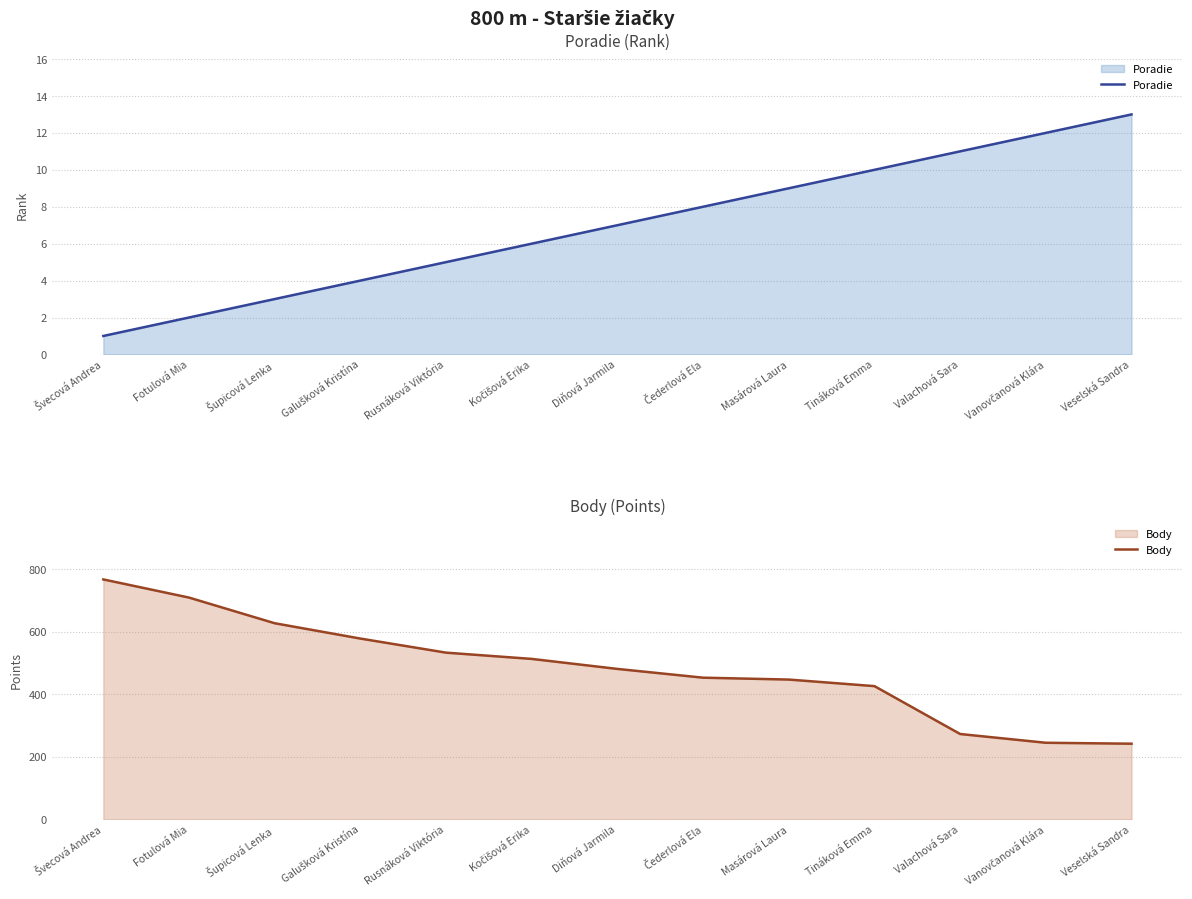

Rank the series at Čederlová Ela from lowest to highest value.

Poradie, Body